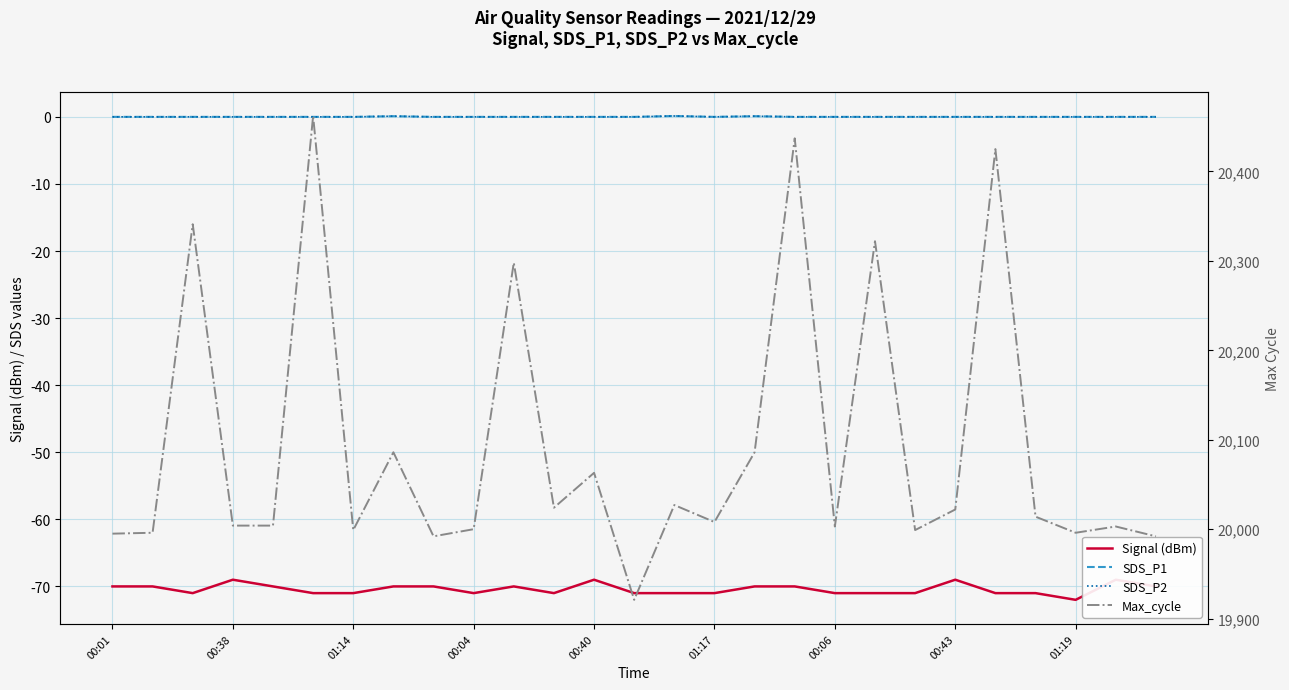

Which series has the largest total across all categories?

Max_cycle